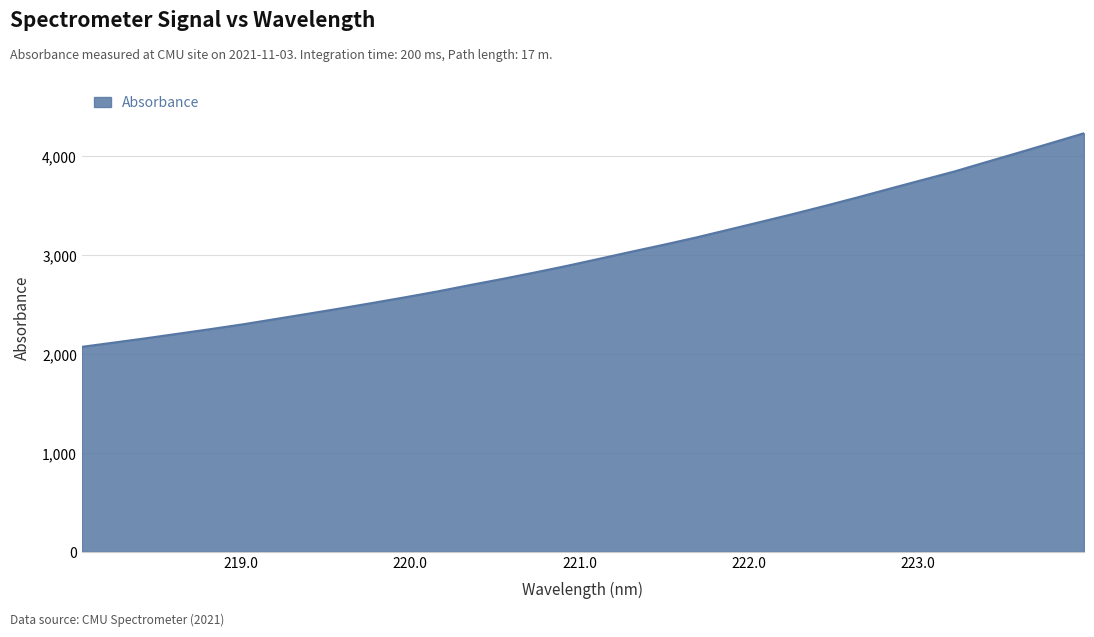

Reading left to right, transcribe all the data shown in this chart.

2072.3	2115.9	2160.0	2206.2	2252.7	2301.3	2354.4	2407.5	2461.4	2517.1	2574.1	2633.1	2697.2	2759.0	2824.0	2891.5	2962.9	3034.9	3105.4	3178.6	3257.4	3336.4	3416.2	3499.1	3584.5	3672.7	3759.9	3846.7	3942.9	4038.1	4134.7	4232.0